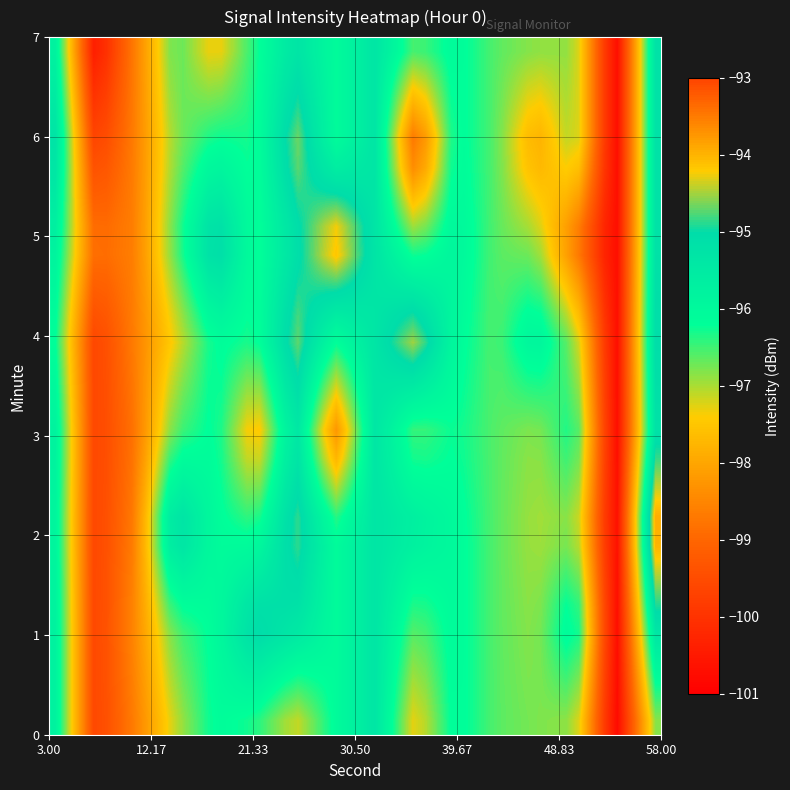

List the series in order of their peak value, lowest first.

0, 4, 2, 1, 3, 5, 6, 7